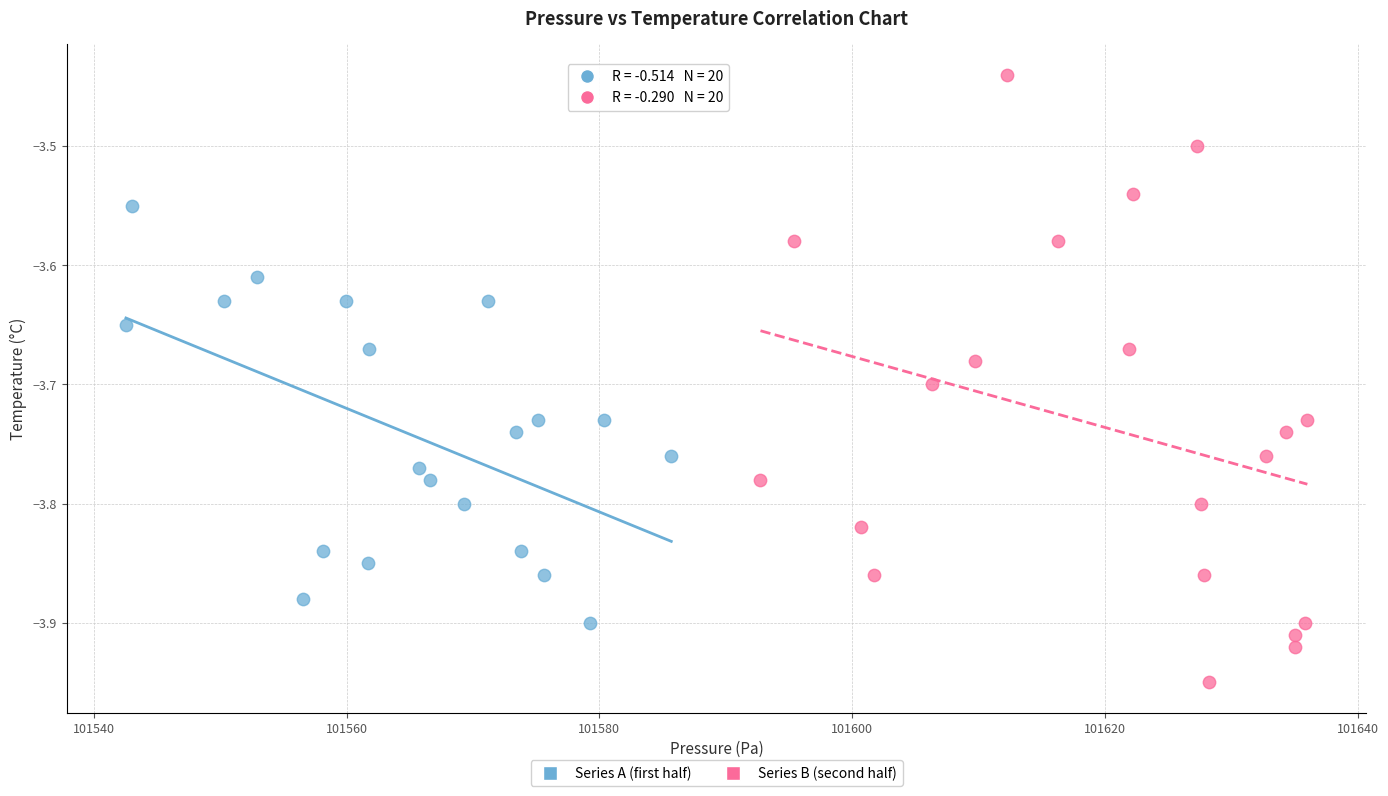

Which series has the largest Y range (max minus min)?

Series B (second half)